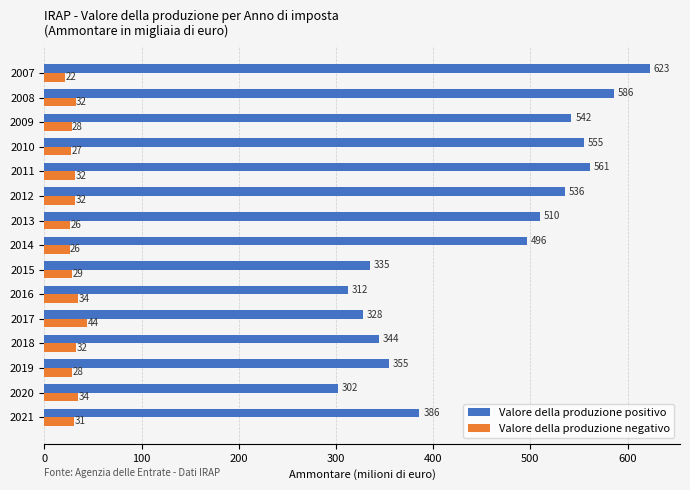

List the series in order of their peak value, highest first.

Valore della produzione positivo, Valore della produzione negativo